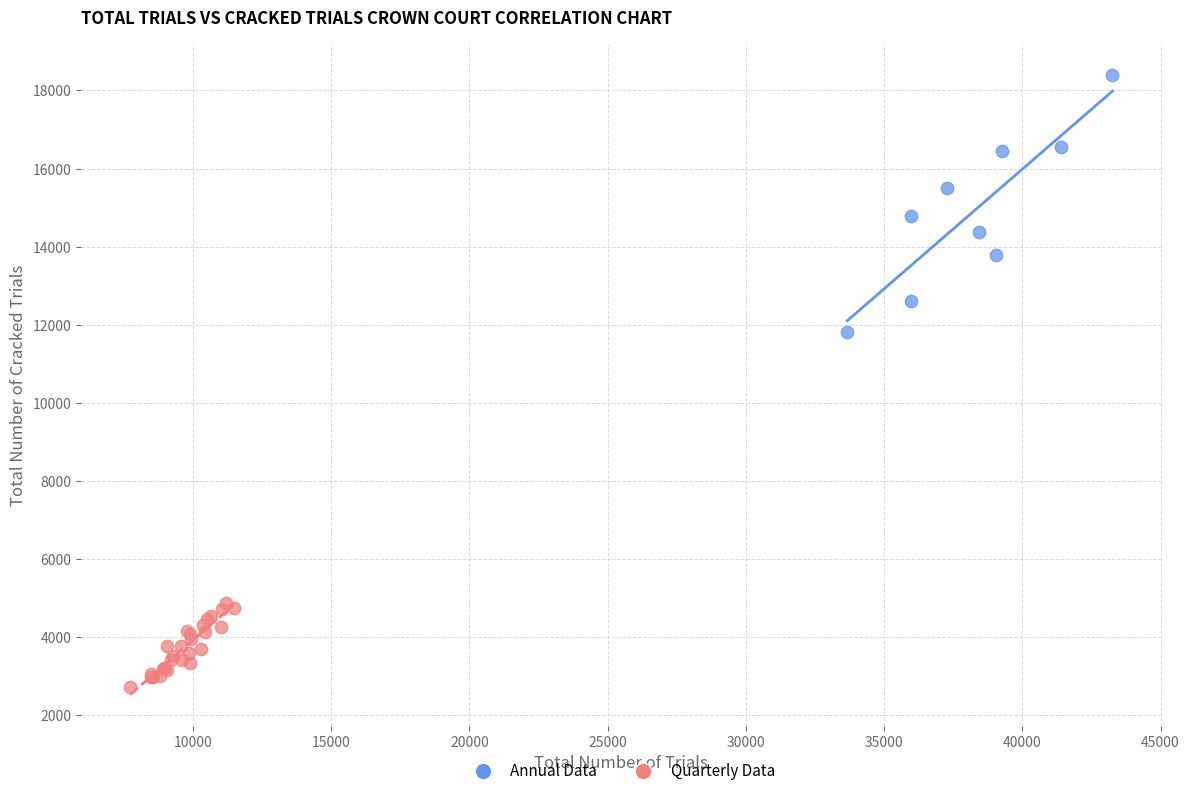

Which series reaches the minimum Y coordinate?

Quarterly Data